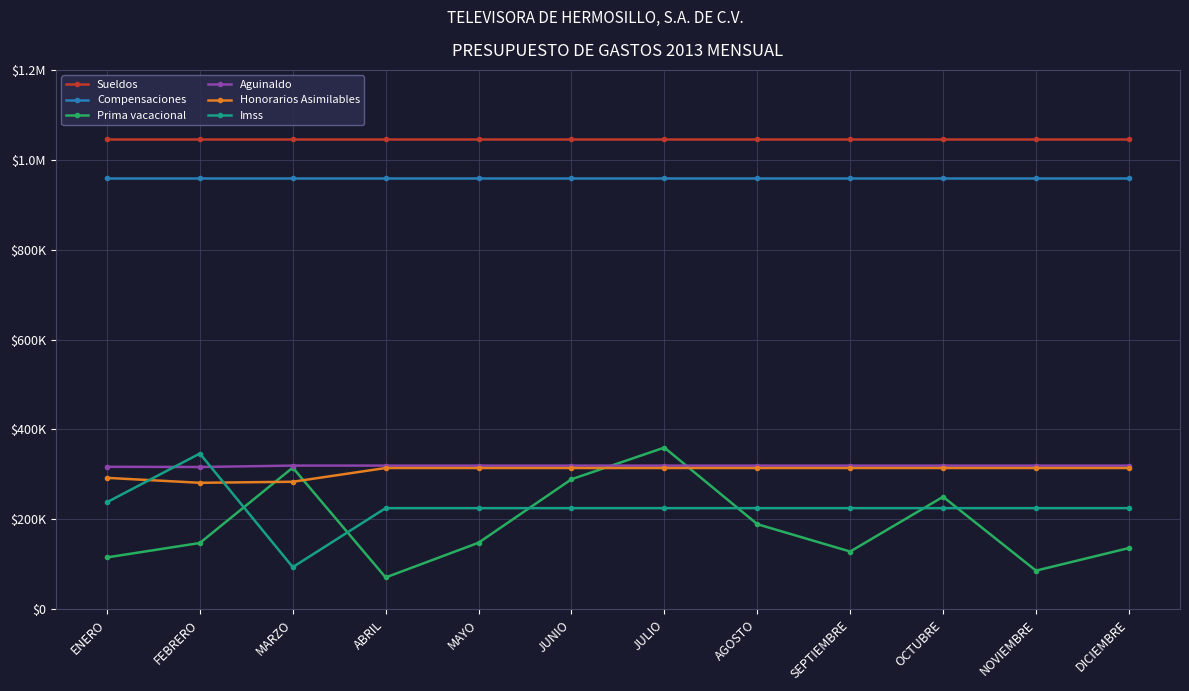

Rank the series by their maximum value, from highest to lowest.

Sueldos, Compensaciones, Prima vacacional, Imss, Aguinaldo, Honorarios Asimilables